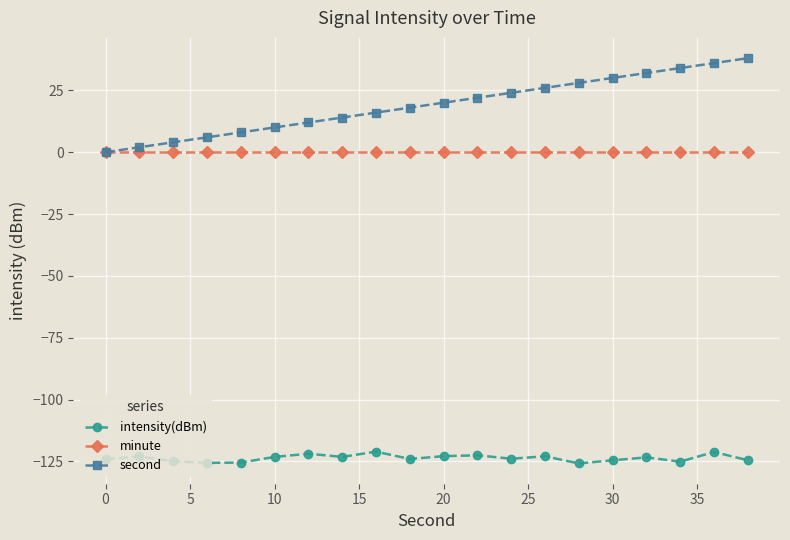

How many series are shown in this chart?

3